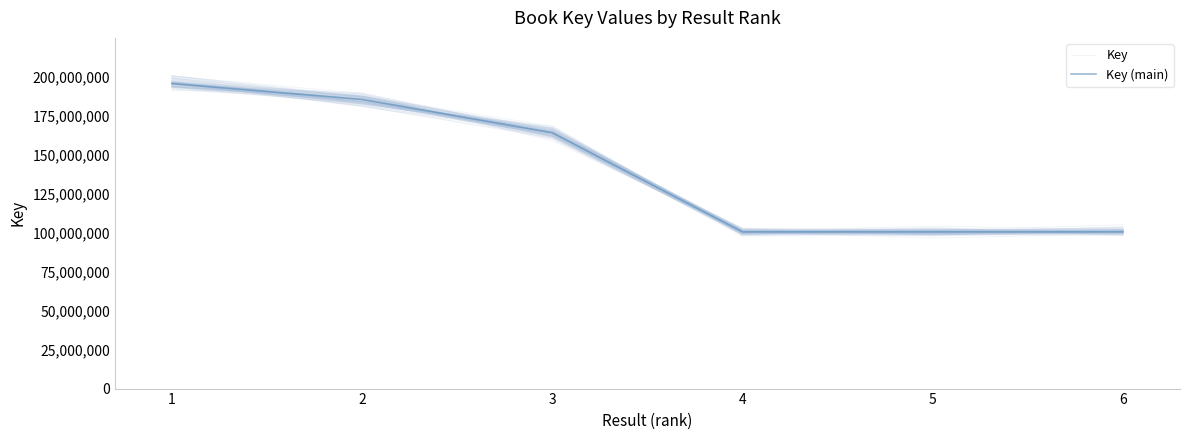

How many times do Key and Key (main) cross each other?

3